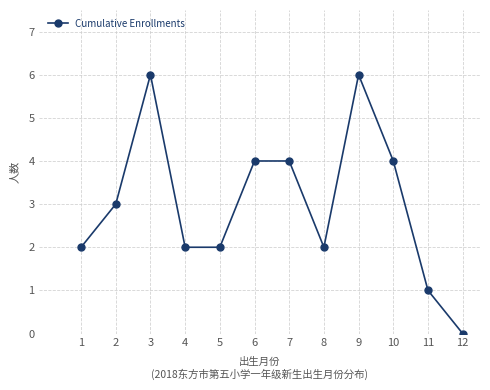

Reading right to left, extract all data points from this chart.

0	1	4	6	2	4	4	2	2	6	3	2